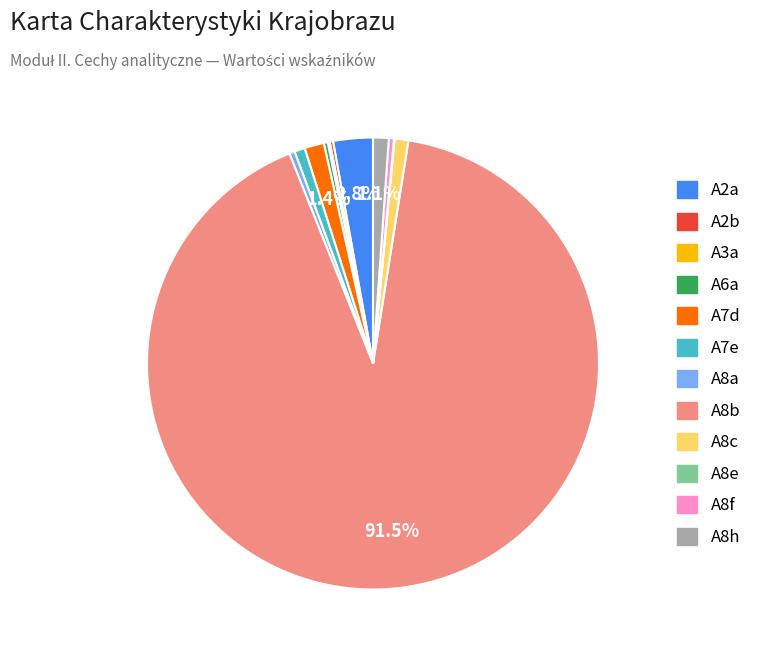

What percentage is NOT represented by A8h?

98.9%